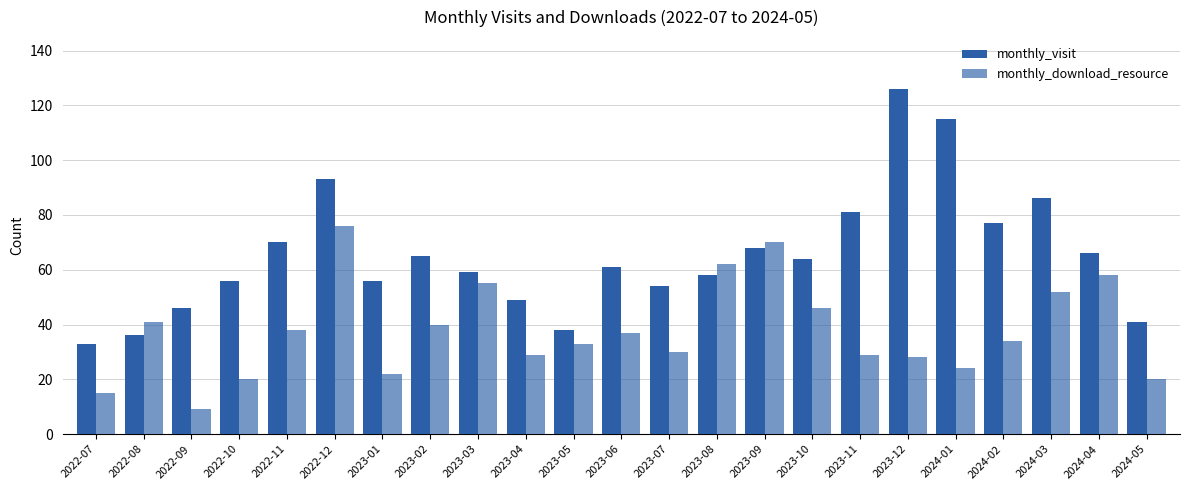

How many bars are there in each group?

2